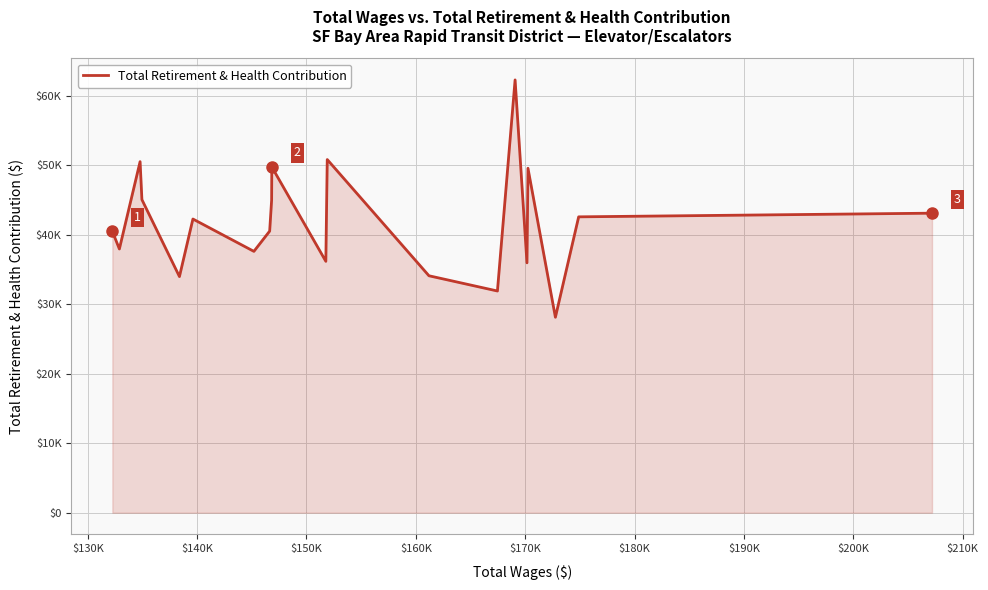

Does the chart have visible grid lines?

Yes